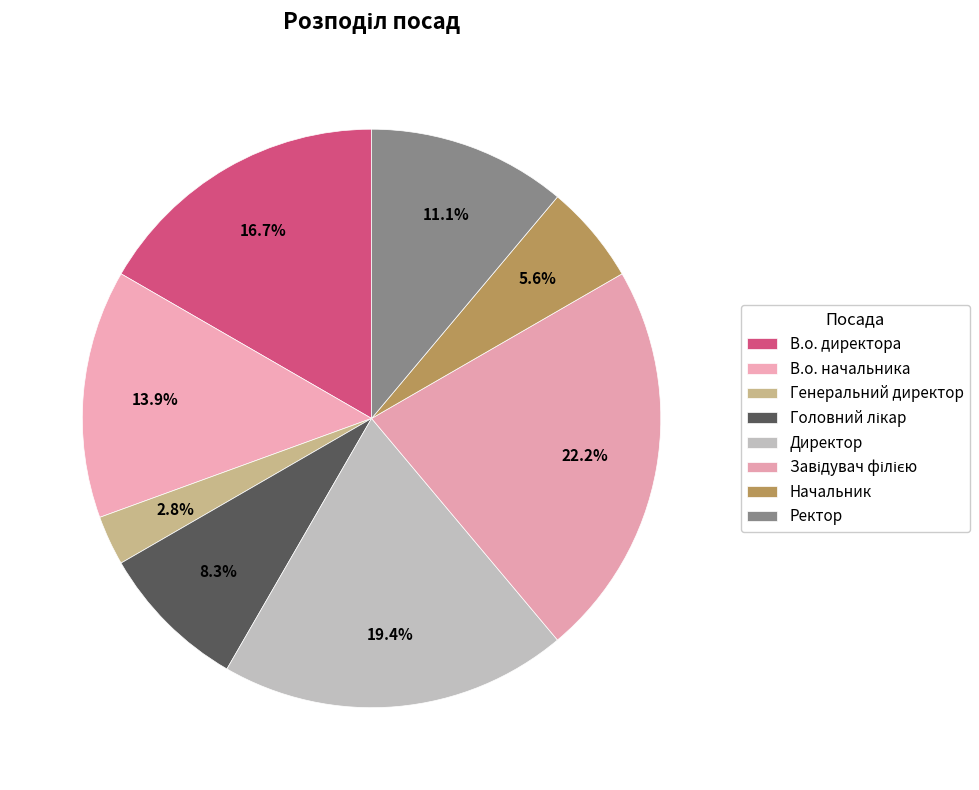

How many slices are in this pie chart?

8